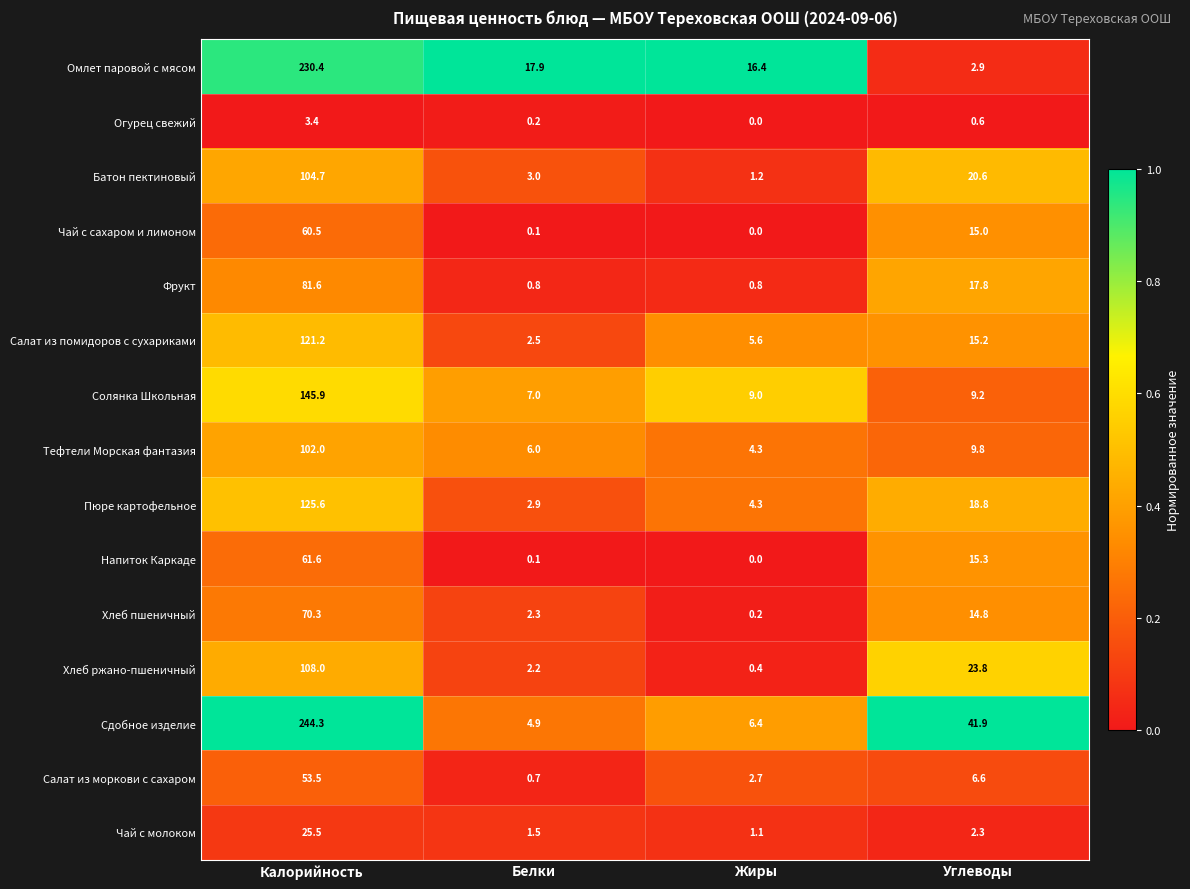

True or false: Огурец свежий has a value of 3.4 at Калорийность.

True